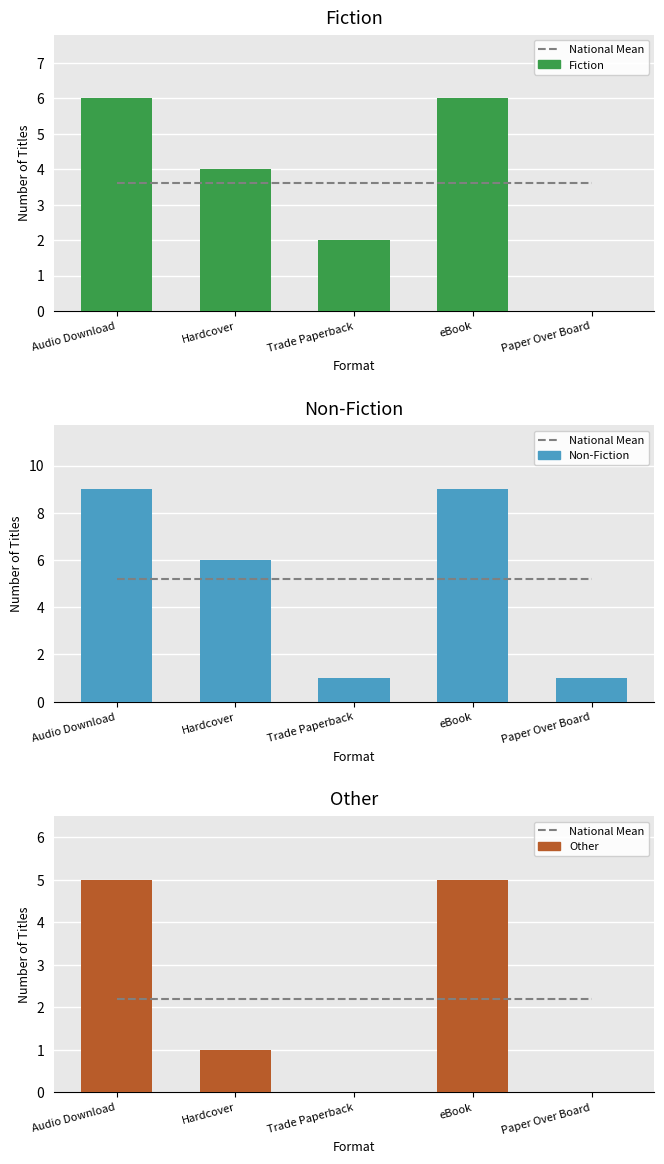

Which series has the widest spread of values?

Non-Fiction